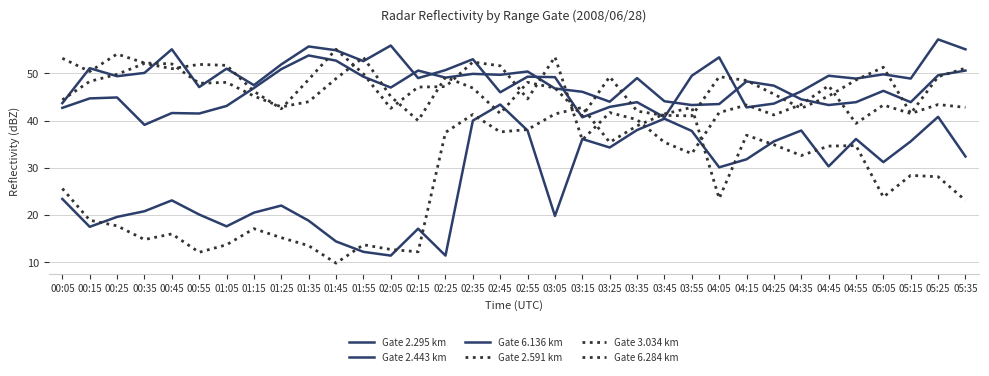

At how many categories does at least one series exceed 50?

22